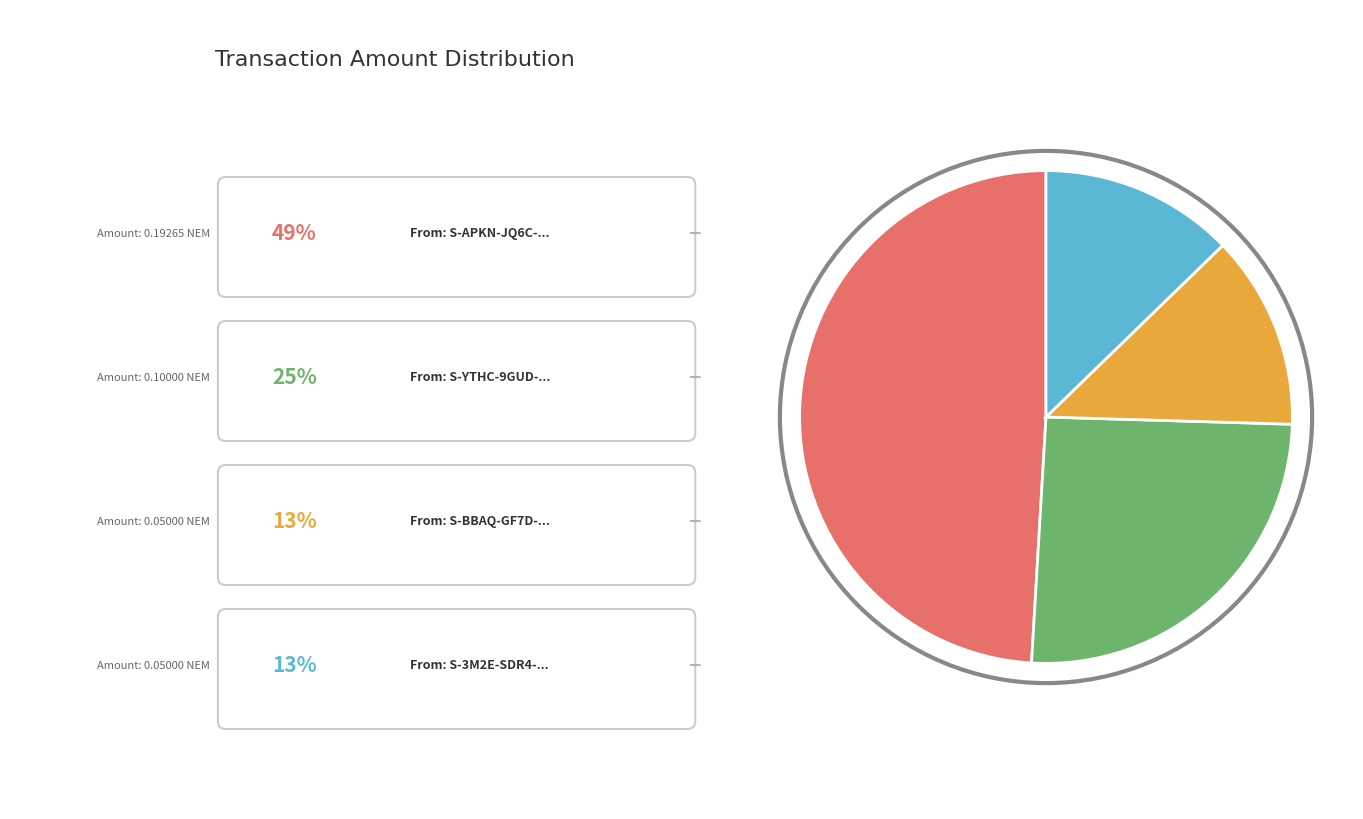

Does any single category account for the majority?

No